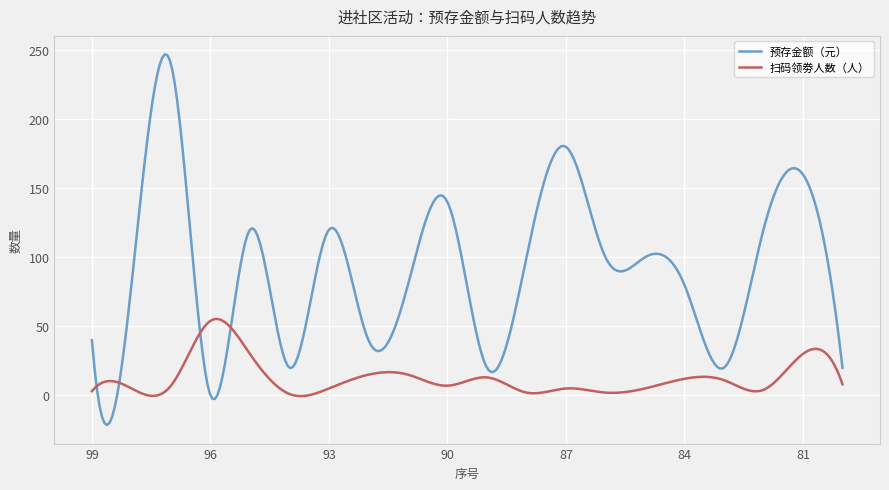

Which series has the widest spread of values?

预存金额（元）